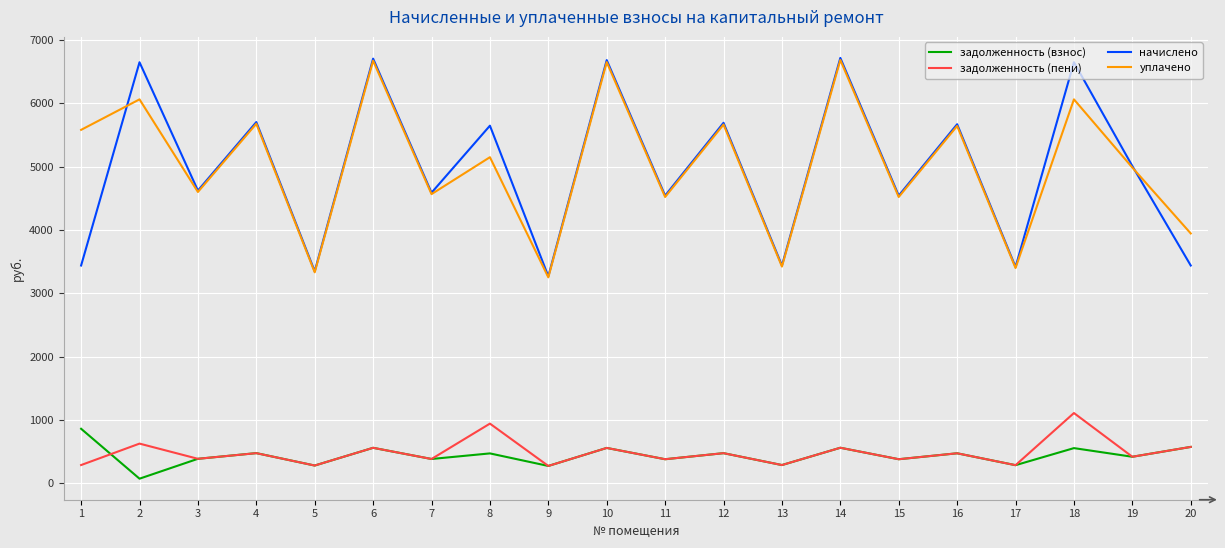

What is the maximum value shown in the chart?

6718.9